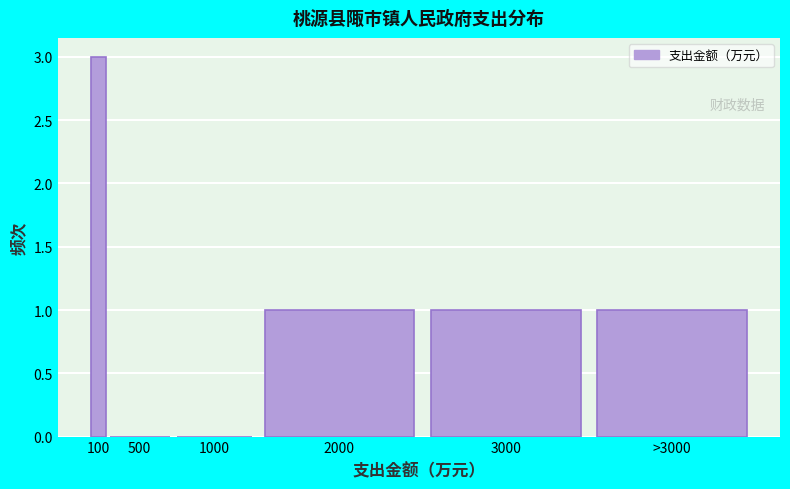

Reading right to left, list all the values displayed in this chart.

>3000=1	3000=1	2000=1	1000=0	500=0	100=3